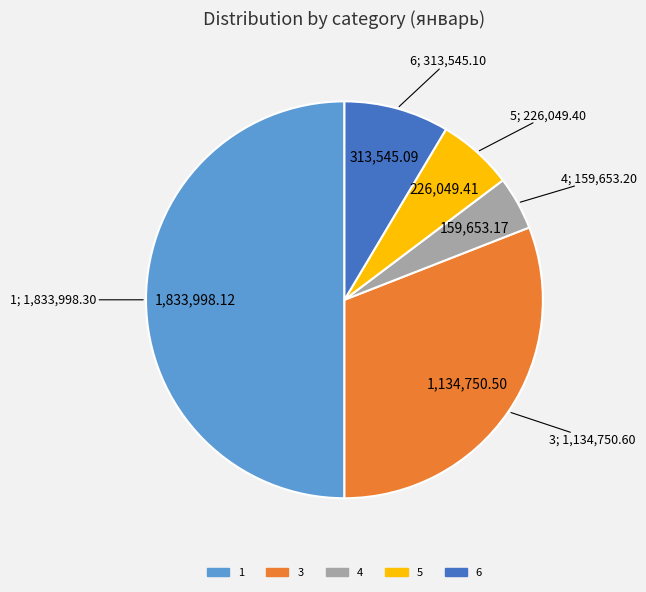

How many slices are in this pie chart?

5